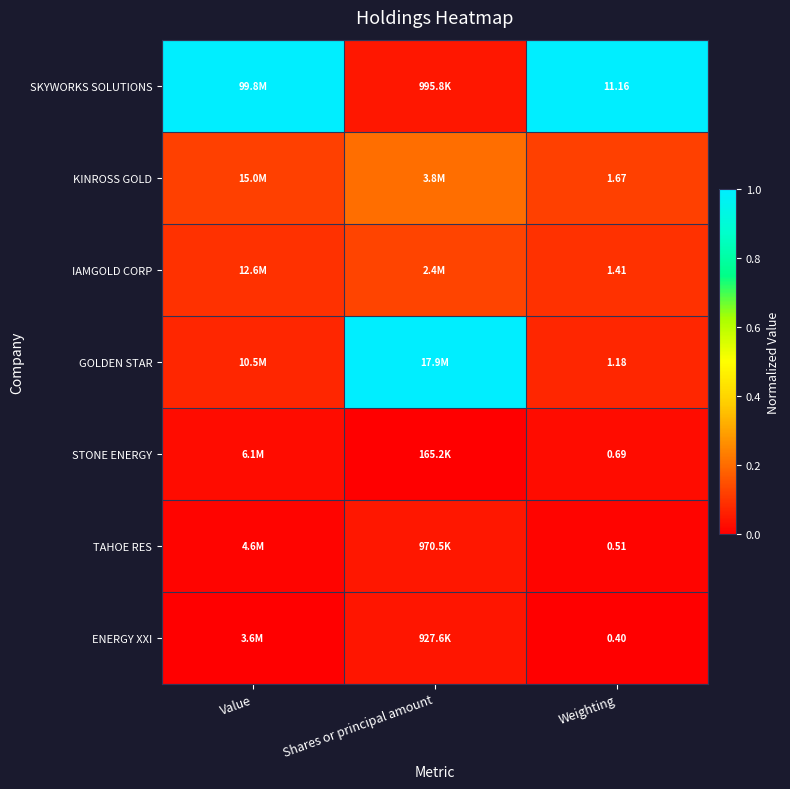

At which label is GOLDEN STAR closest to 0?

Weighting